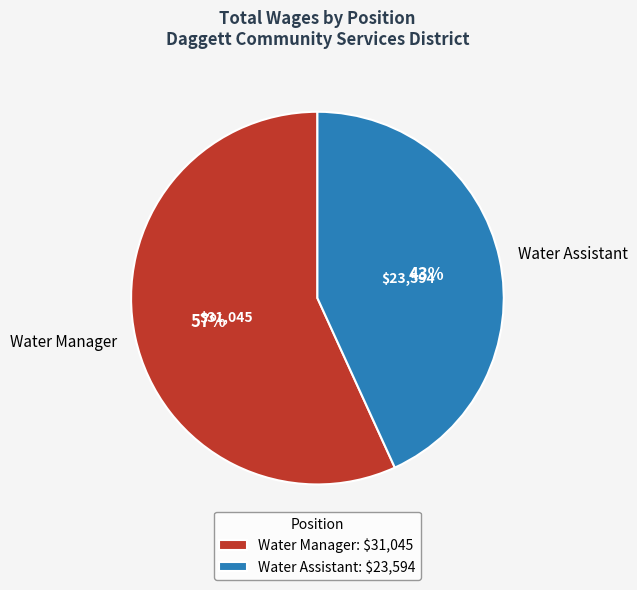

How many segments does this pie chart have?

2